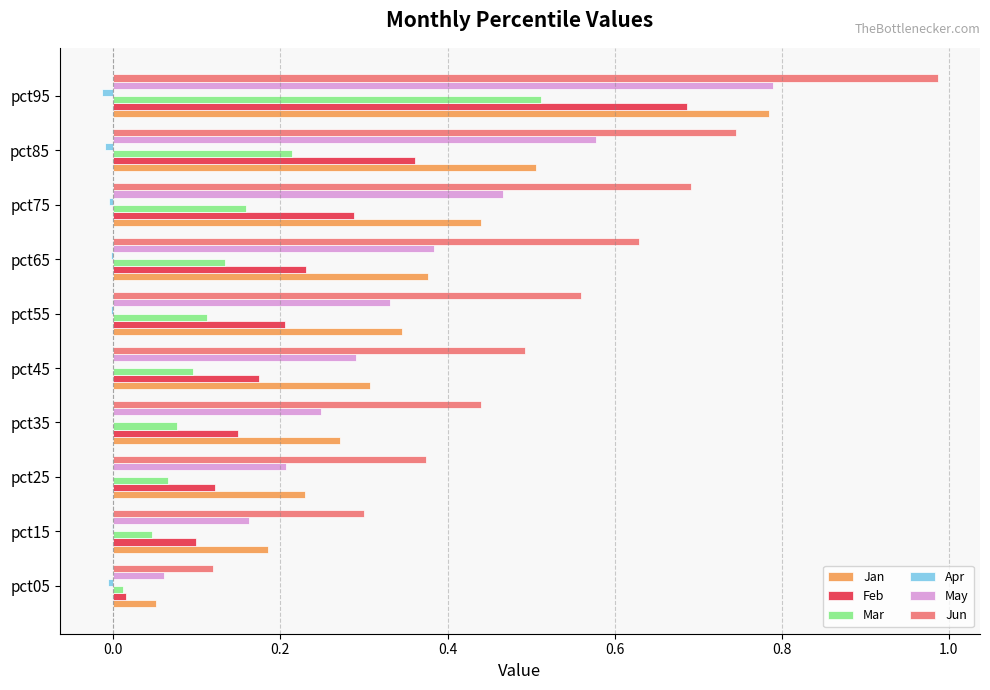

What is the sum of all May values?

3.5